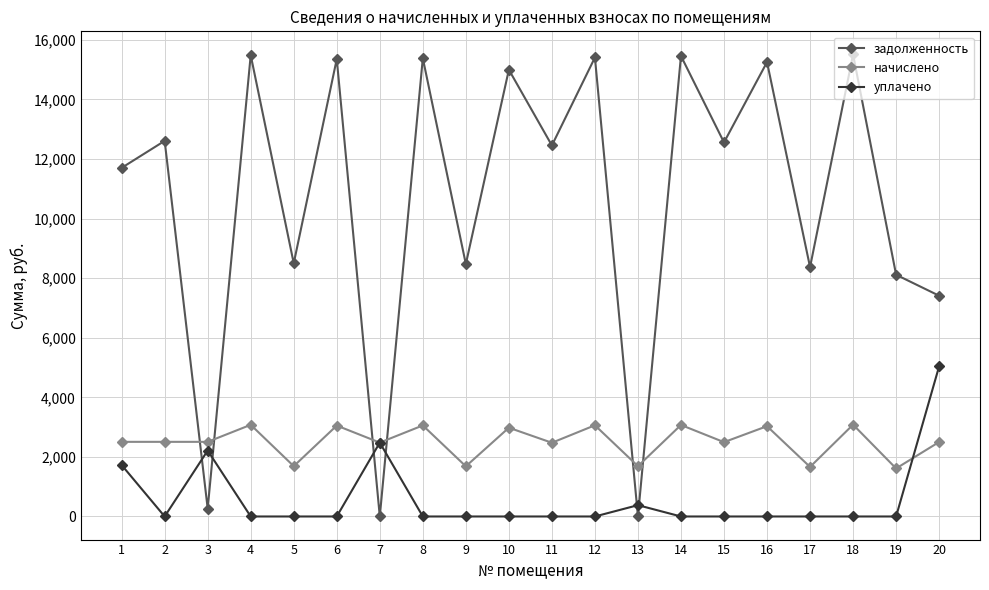

What is the maximum value shown in the chart?

15510.7